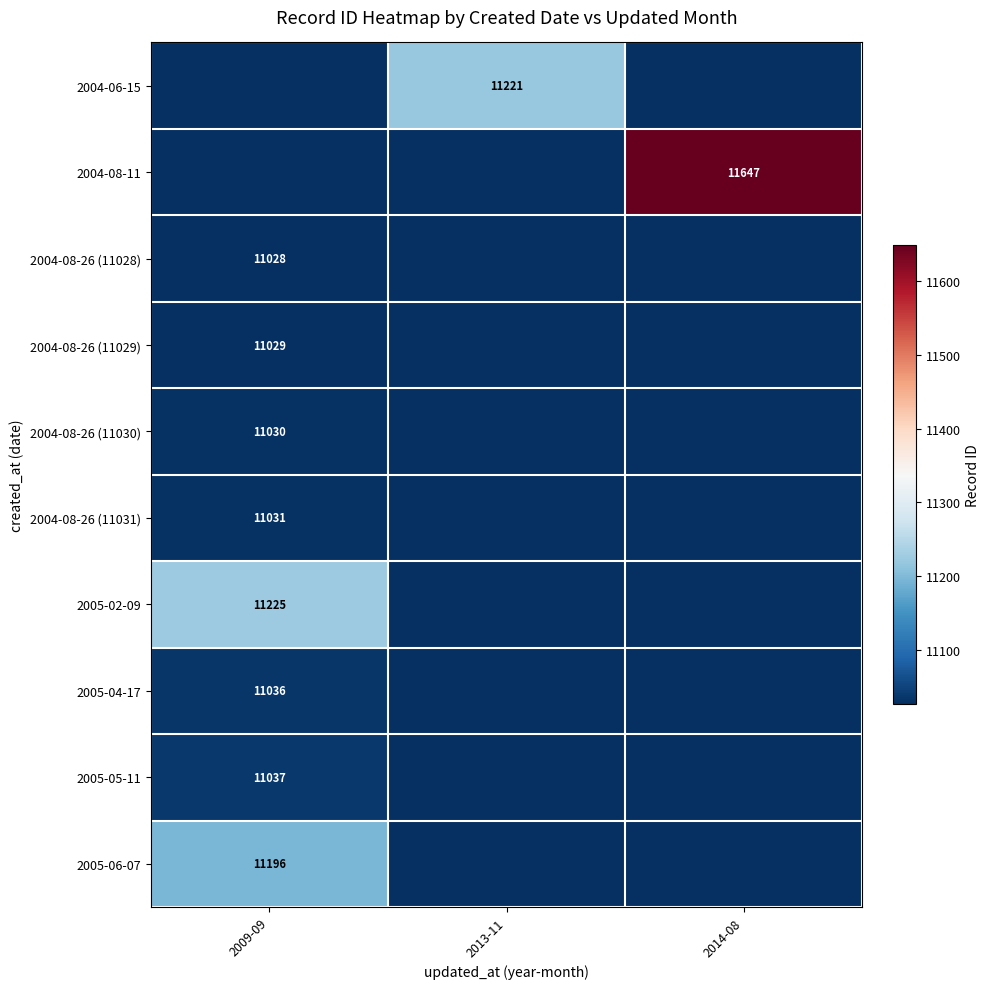

At which category is the sum across all series the highest?

2009-09